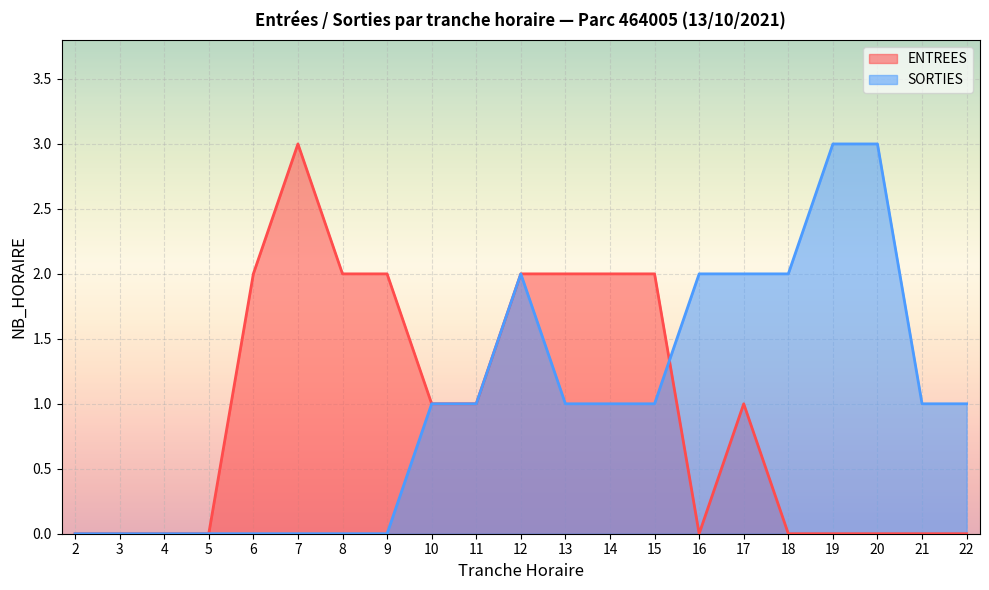

True or false: SORTIES and ENTREES intersect in this chart.

True